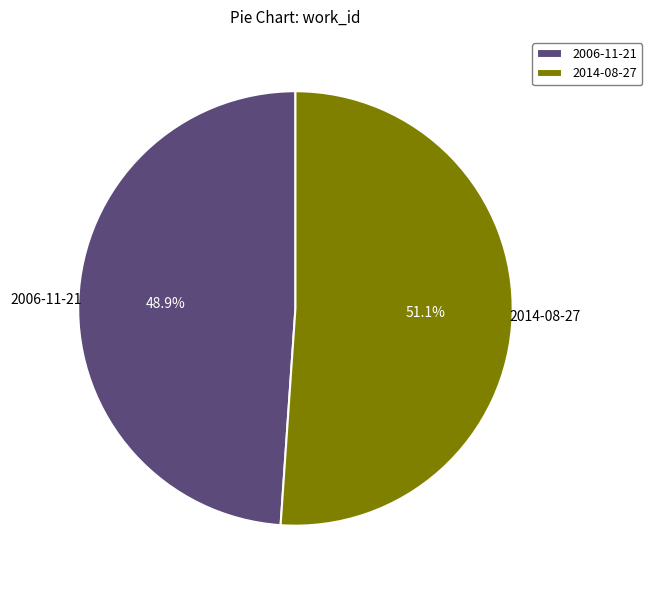

What is the ratio of the value at 2014-08-27 to the value at 2006-11-21?

1.0